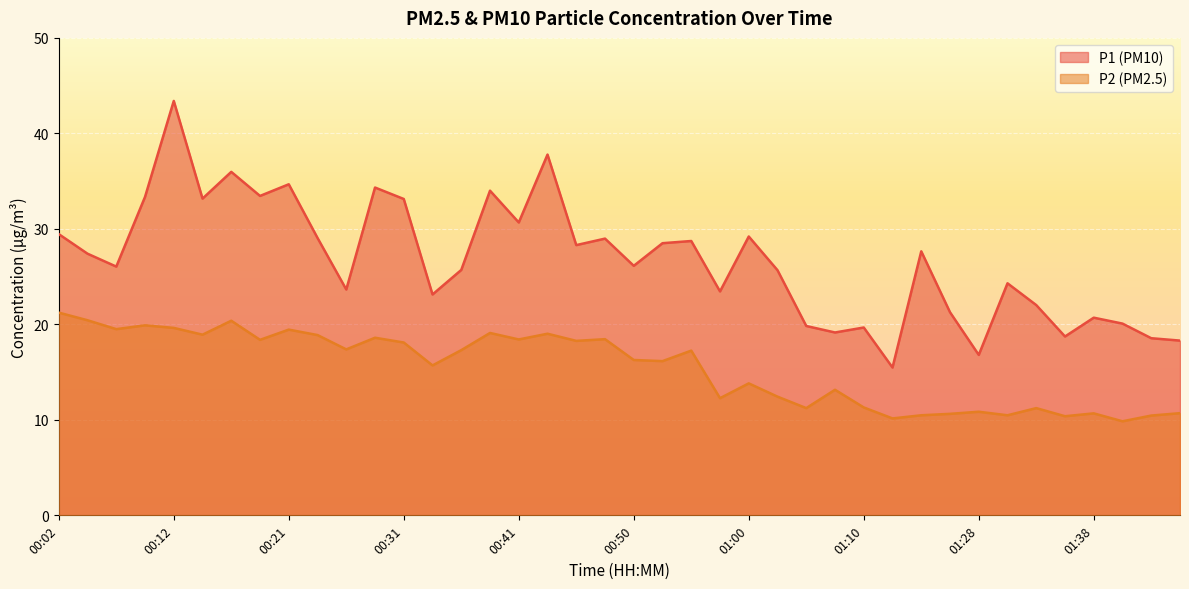

How many lines are shown in the chart?

2